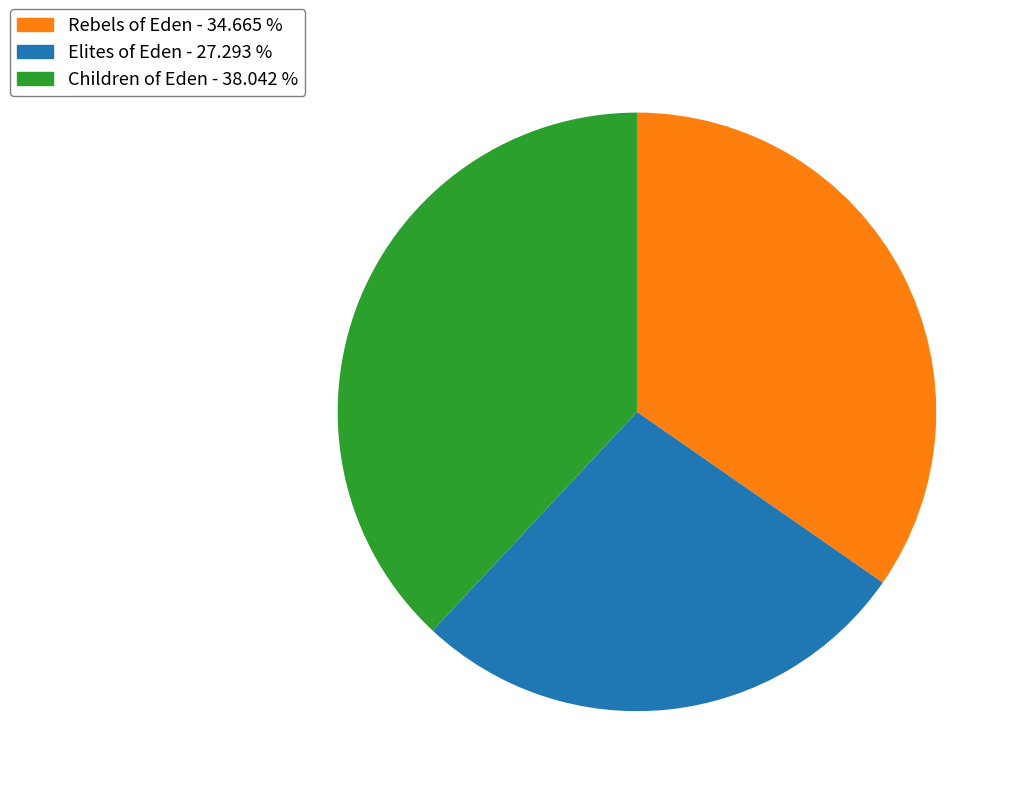

Do Rebels of Eden - 34.665 % and Elites of Eden - 27.293 % together represent more than half of the pie?

Yes